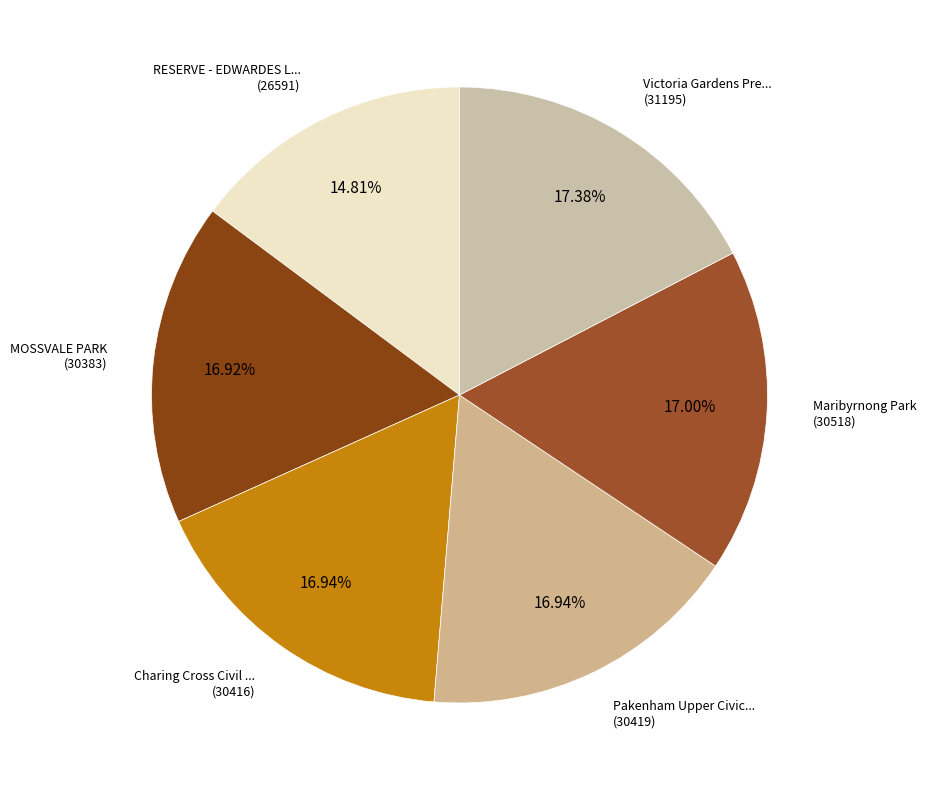

Count the number of slices in the pie.

6